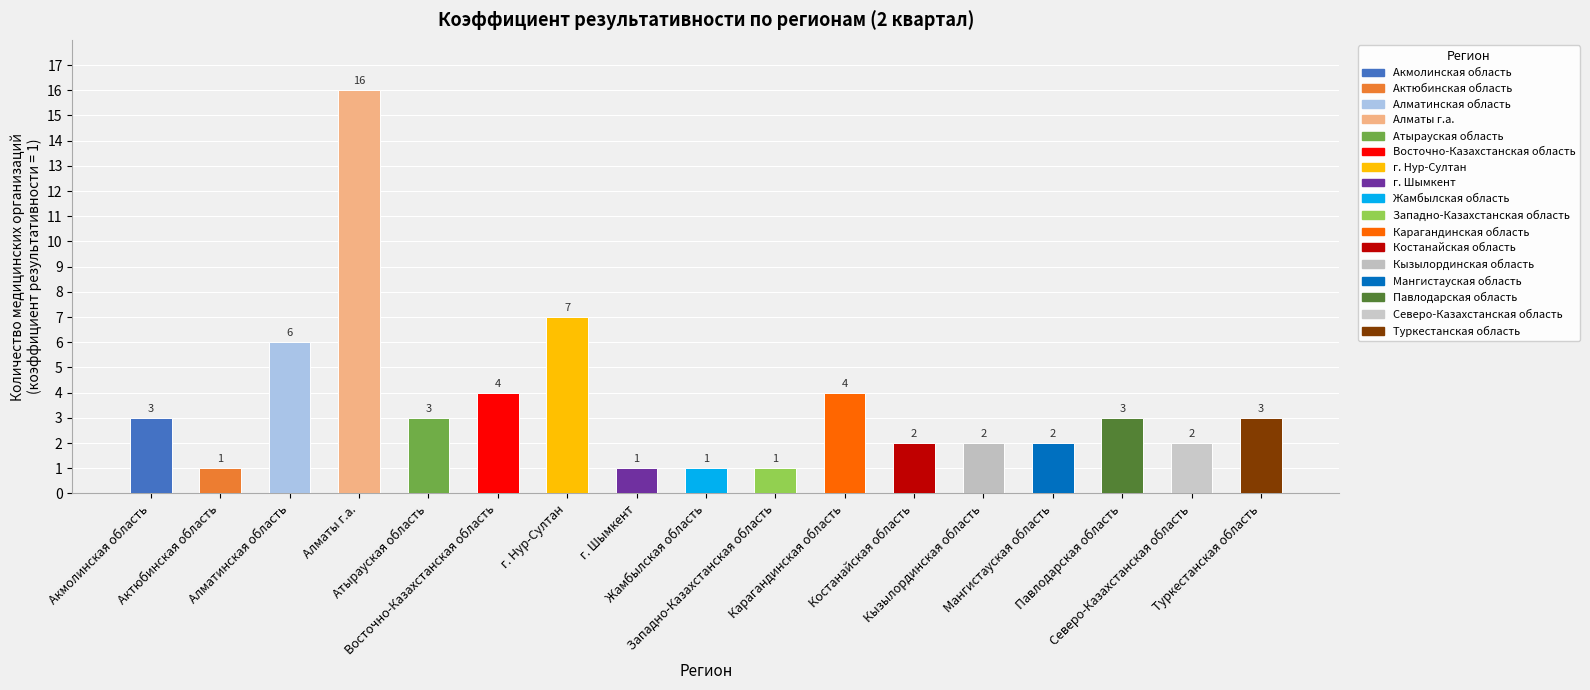

What is the average value?

4